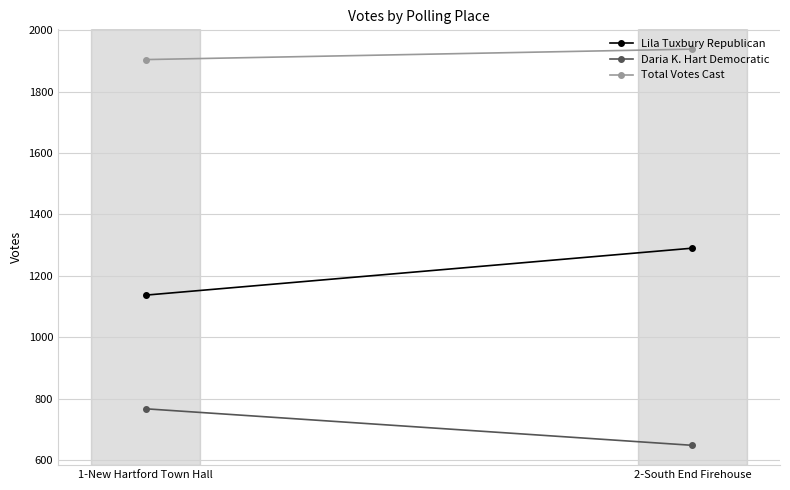

What is the difference between the Daria K. Hart Democratic values at 1-New Hartford Town Hall and 2-South End Firehouse?

119